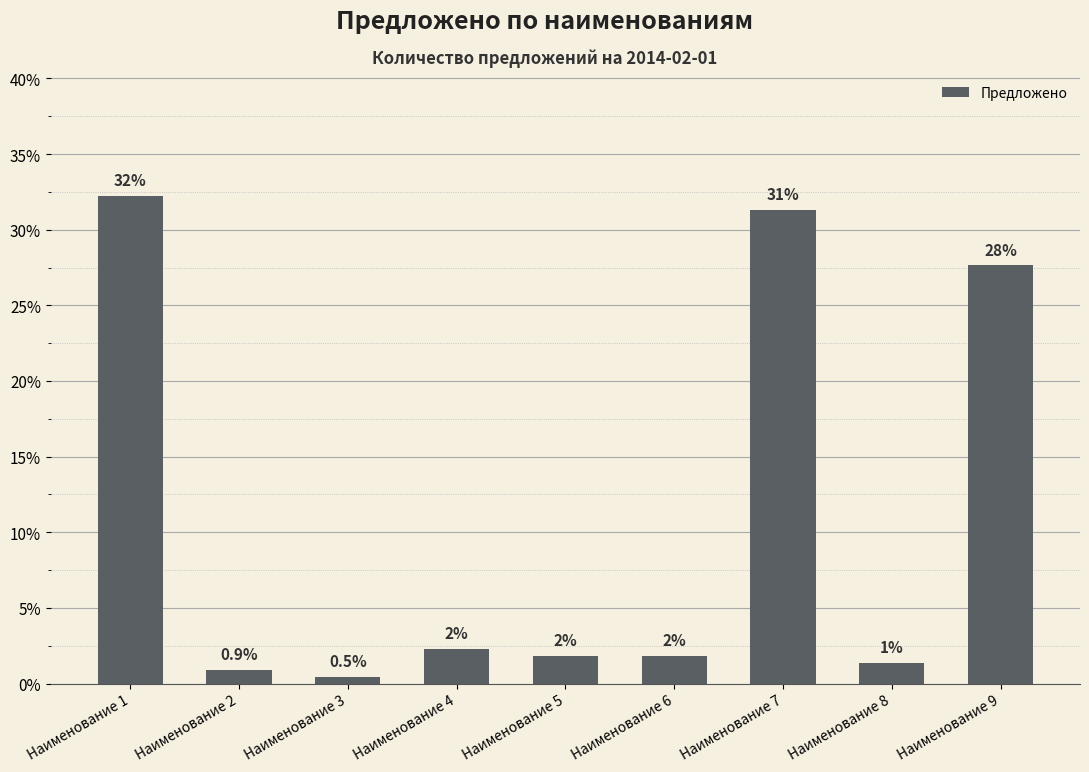

What is the minimum value shown in the chart?

0.5